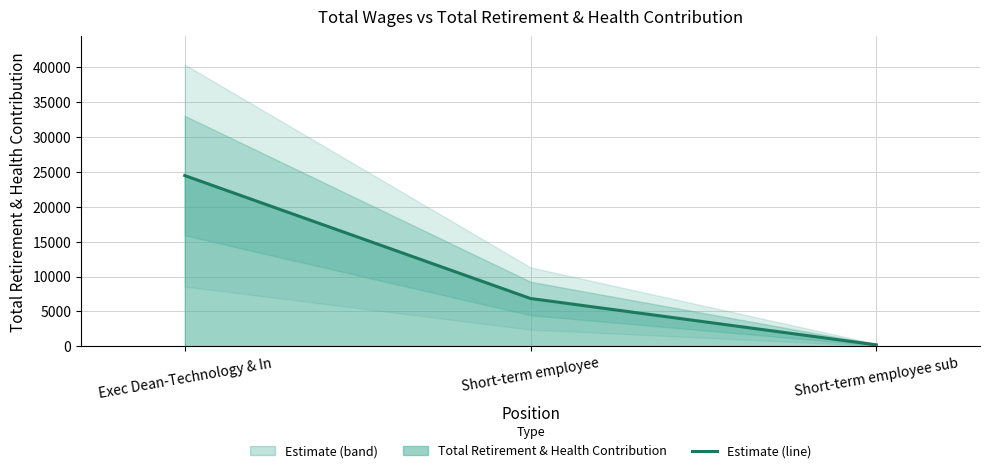

The chart shows a value of 6851 at Short-term employee. True or false?

True